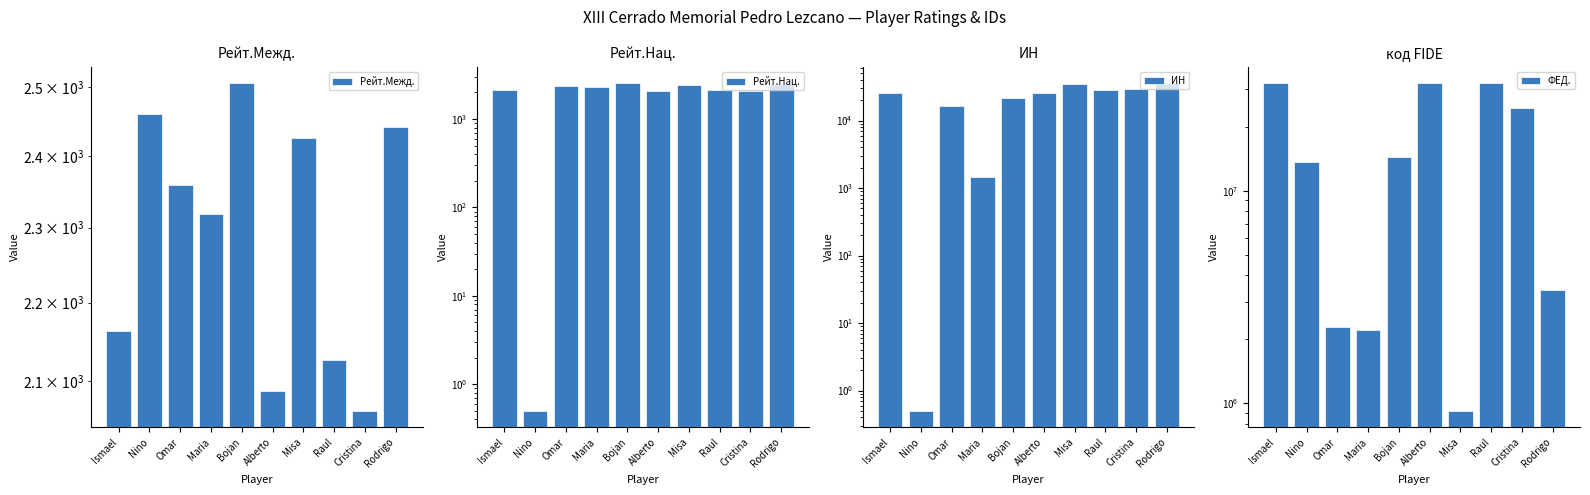

Between Maria and Rodrigo, which series saw the biggest shift?

ФЕД.